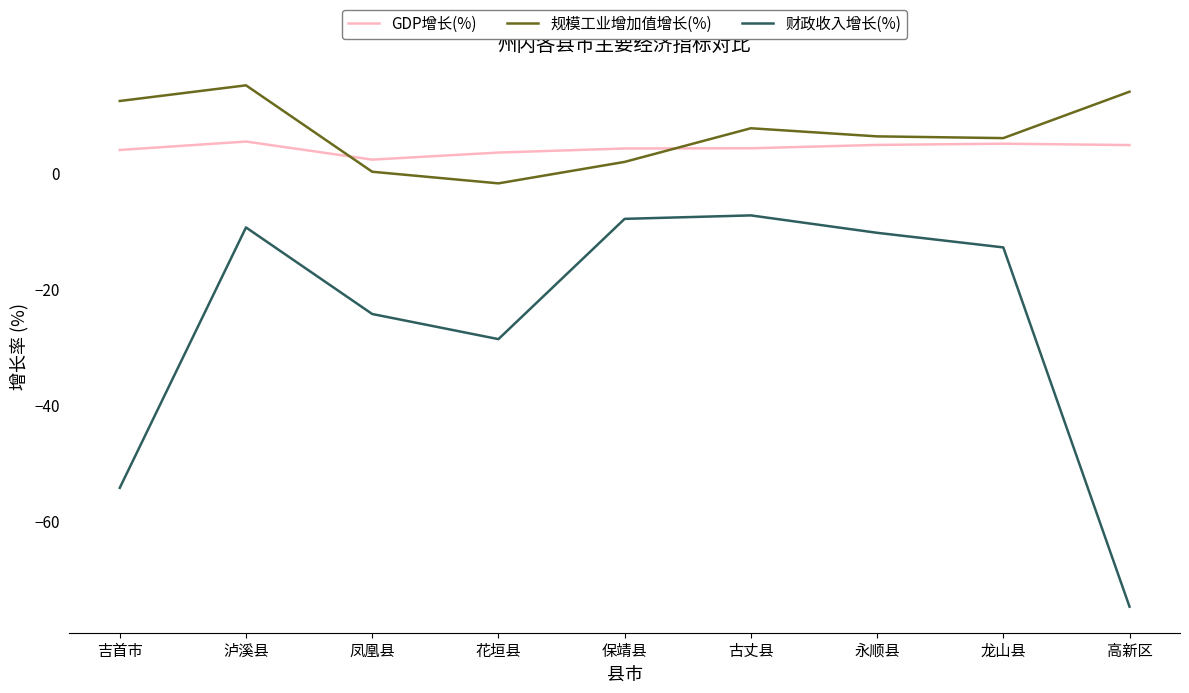

What is the sum of the 规模工业增加值增长(%) values at 高新区 and 花垣县?

12.2